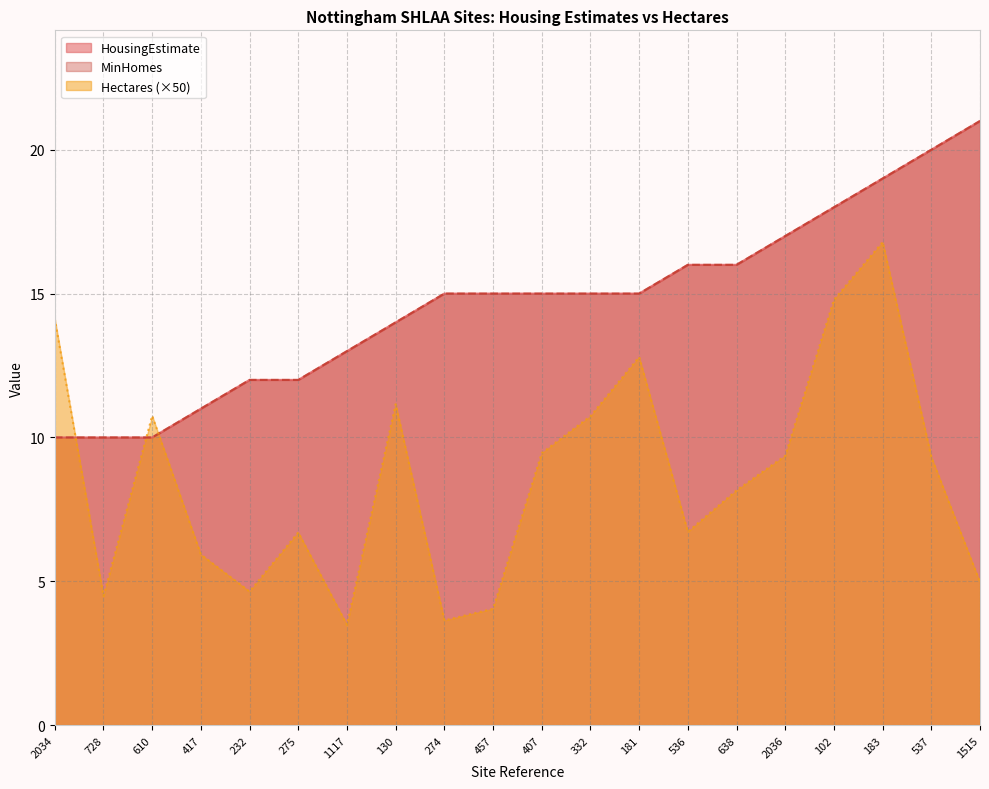

What is the approximate value of HousingEstimate at 1117?

13.0